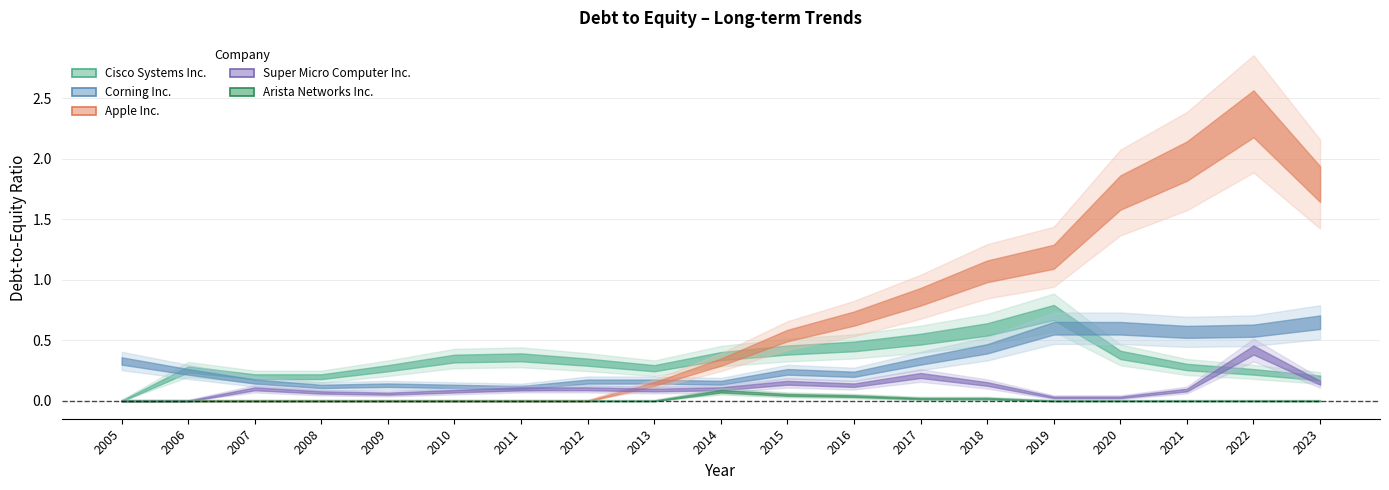

What is the difference between the Arista Networks Inc. values at 2015 and 2010?

0.1